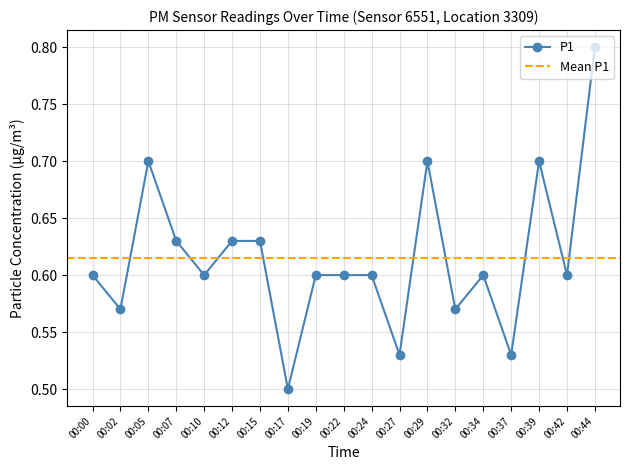

Rank the categories by value from lowest to highest.

00:17, 00:27, 00:37, 00:02, 00:32, 00:00, 00:10, 00:19, 00:22, 00:24, 00:34, 00:42, 00:07, 00:12, 00:15, 00:05, 00:29, 00:39, 00:44